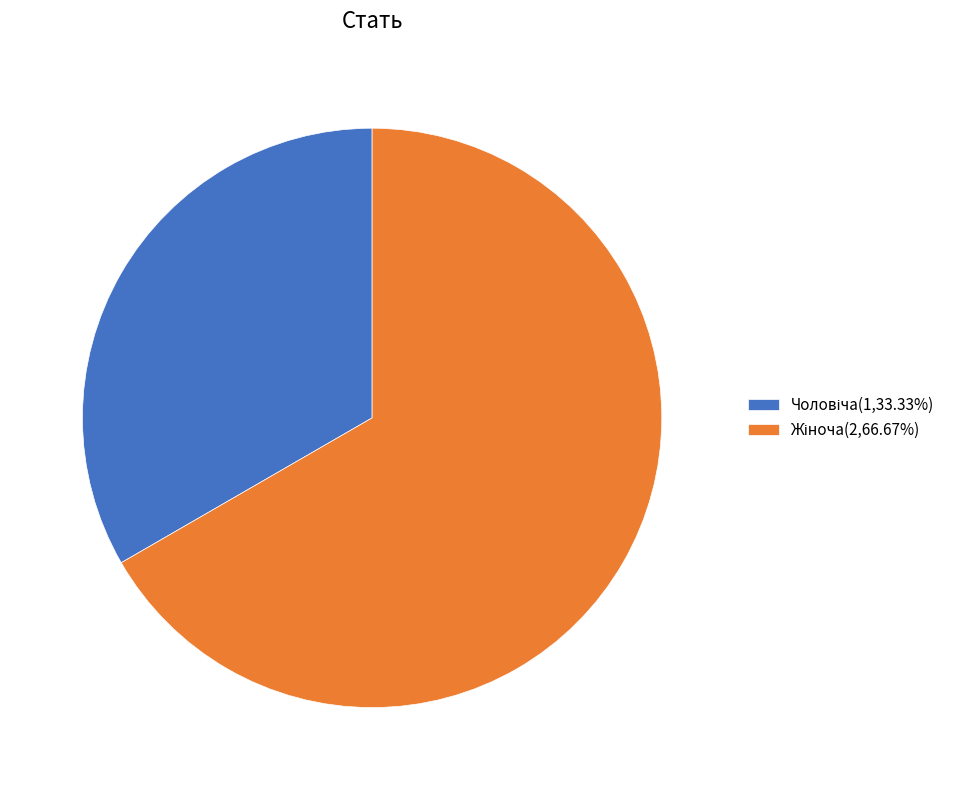

Is there any slice that represents more than half of the pie?

Yes